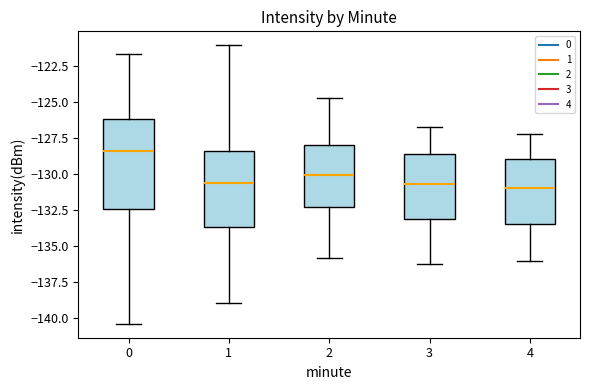

Comparing the boxes themselves (not the whiskers), which one is the tallest?

0